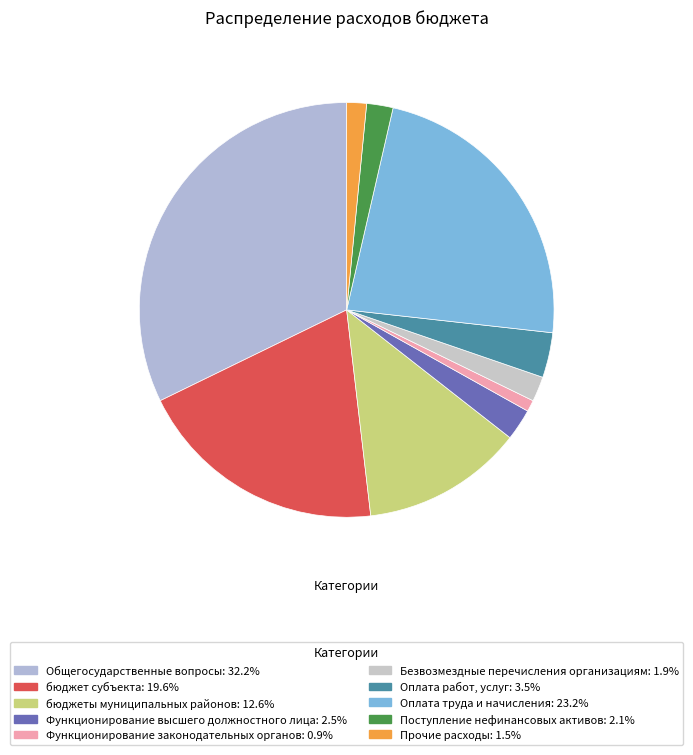

To the nearest percent, what percentage of the pie is Функционирование высшего должностного лица?

2%